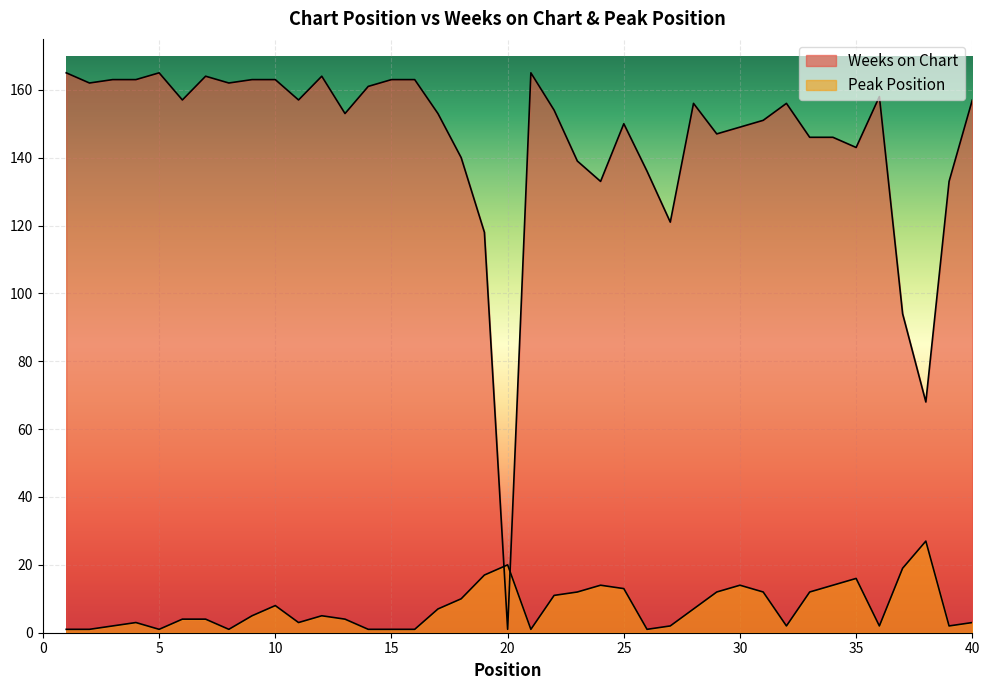

List the labels in order of Peak Position value, smallest first.

1, 2, 5, 8, 14, 15, 16, 21, 26, 3, 27, 32, 36, 39, 4, 11, 40, 6, 7, 13, 9, 12, 17, 28, 10, 18, 22, 23, 29, 31, 33, 25, 24, 30, 34, 35, 19, 37, 20, 38